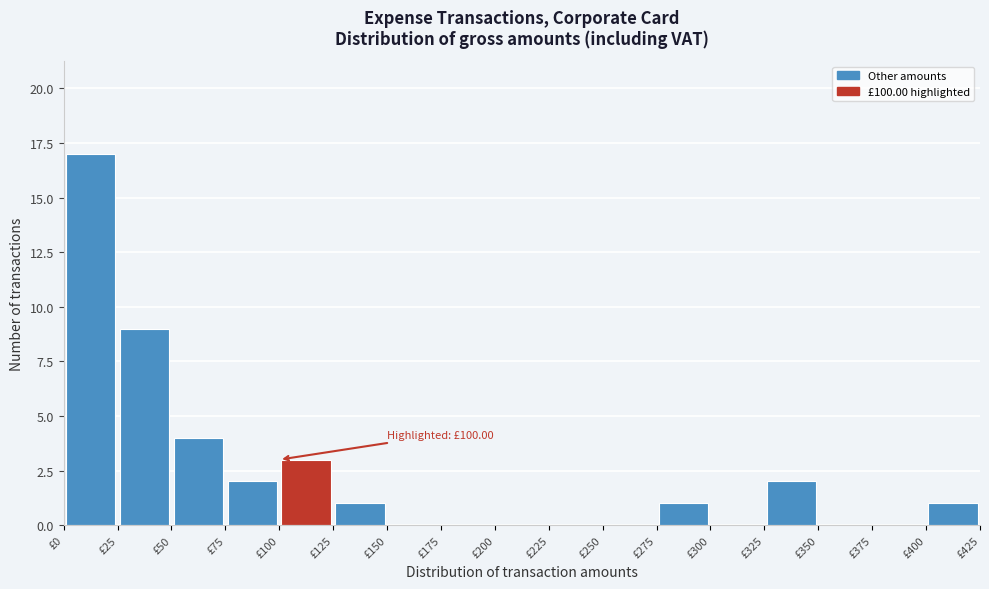

Which range on the x-axis has the tallest bar?

0 to 25